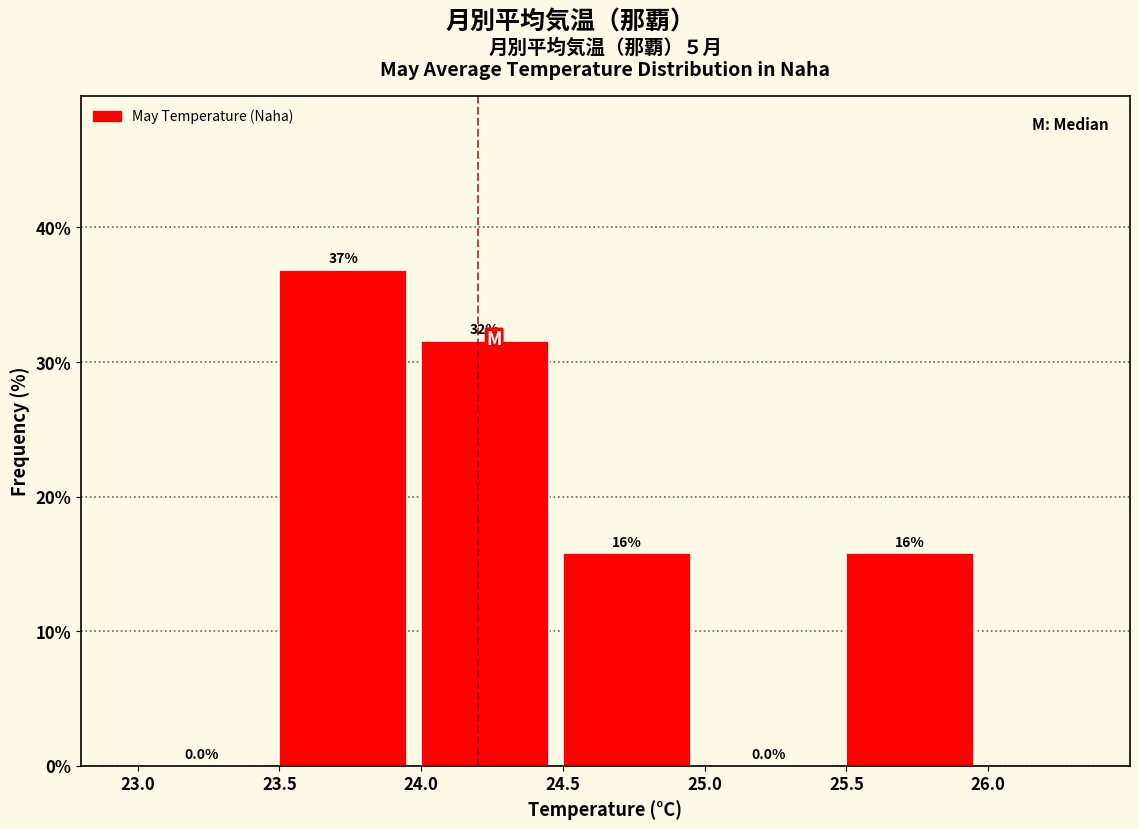

Over which range of the x-axis is the bar tallest?

23.5 to 24.0